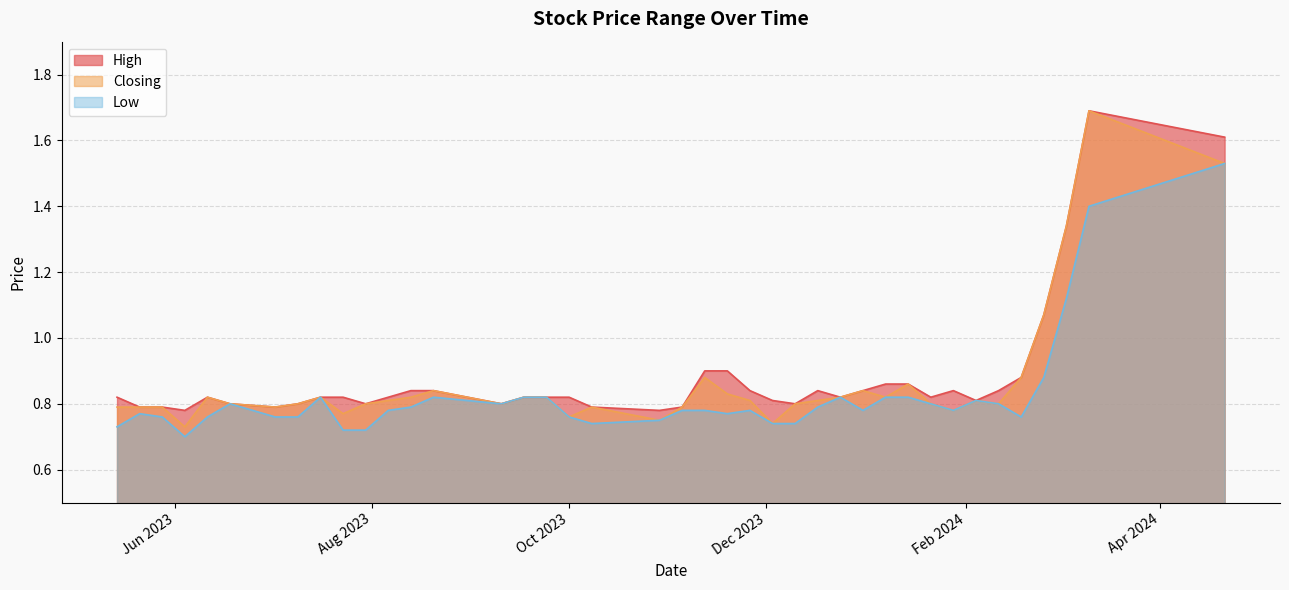

Which series changed the most between 08/10/2023 and 20/08/2023?

Low